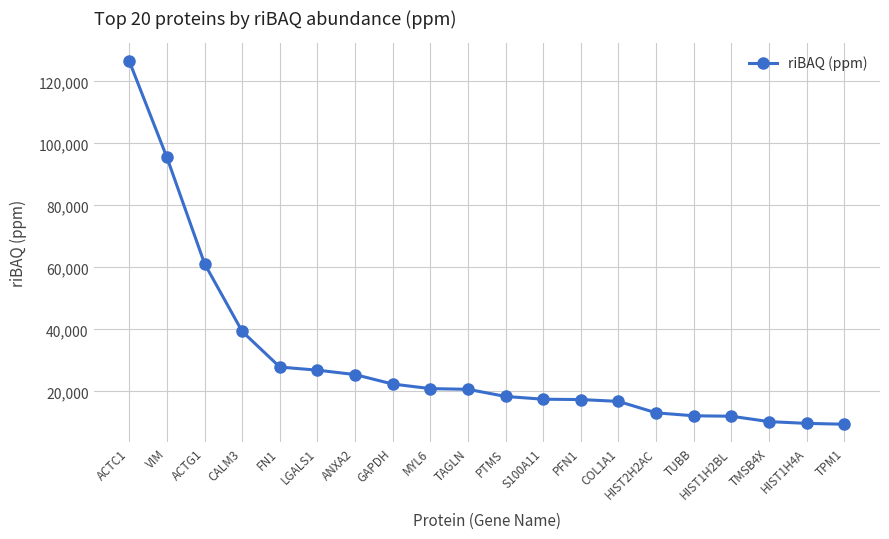

What is the label of the 1st point from the left?

ACTC1